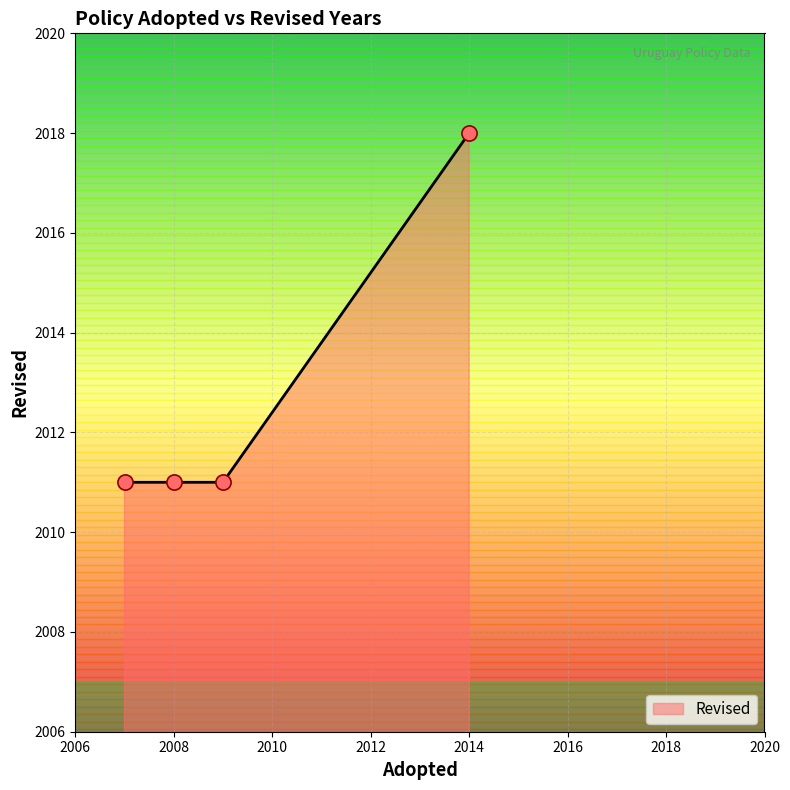

What is the greatest value displayed?

2018